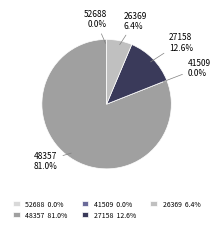

Is the sum of 52688 and 41509 greater than half?

No